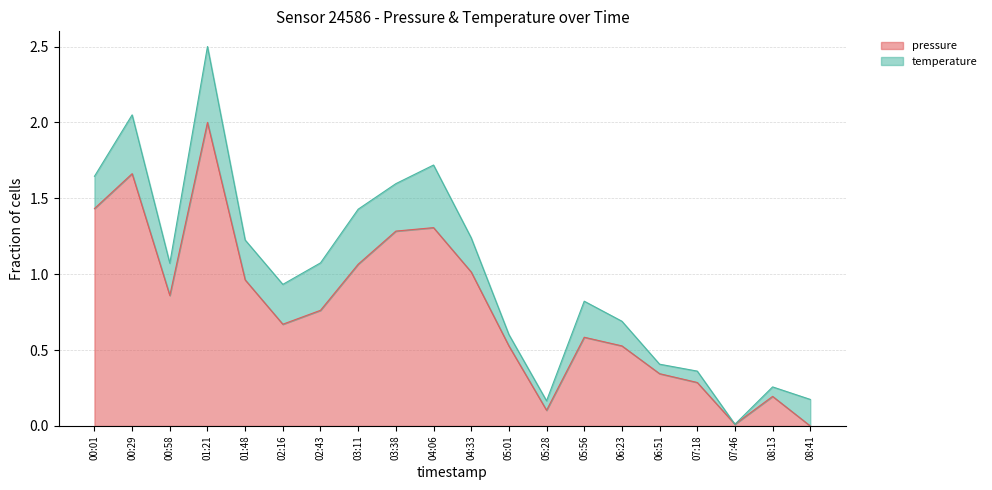

What is the label of the 17th point from the right?

01:21